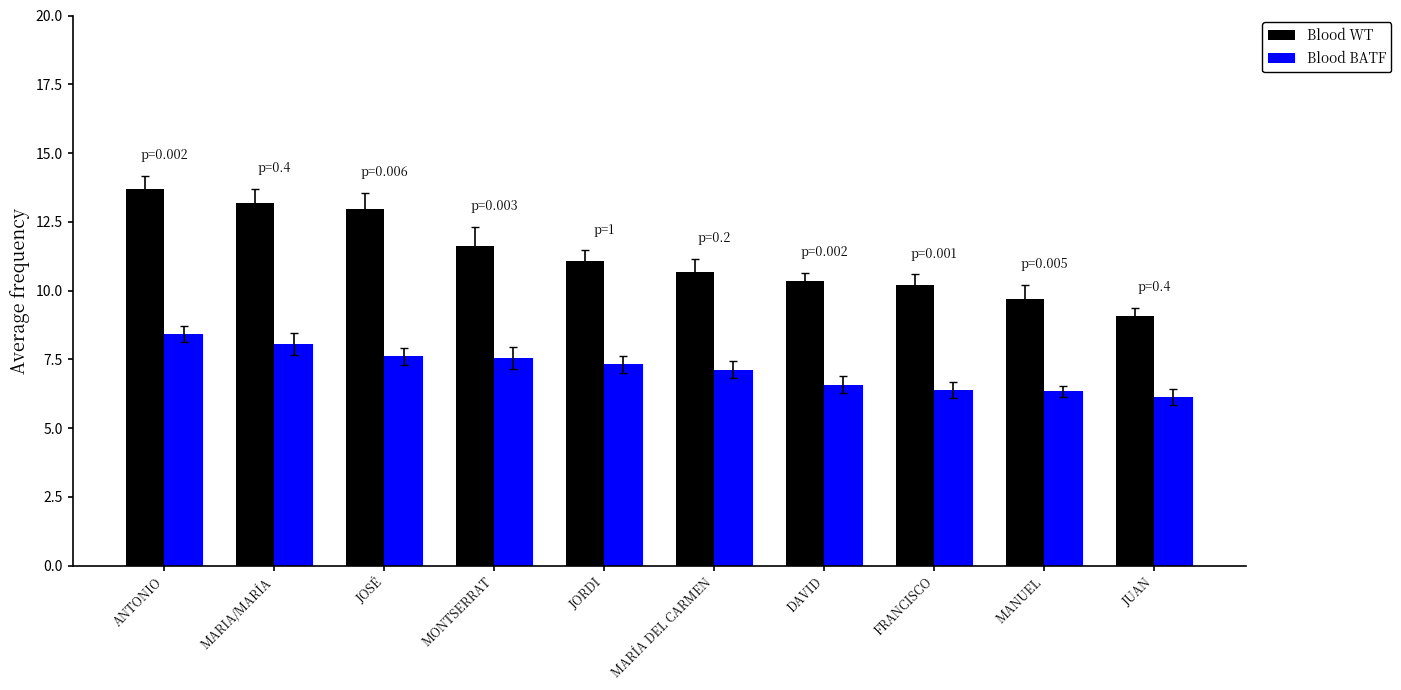

Does the chart contain stacked bars?

No